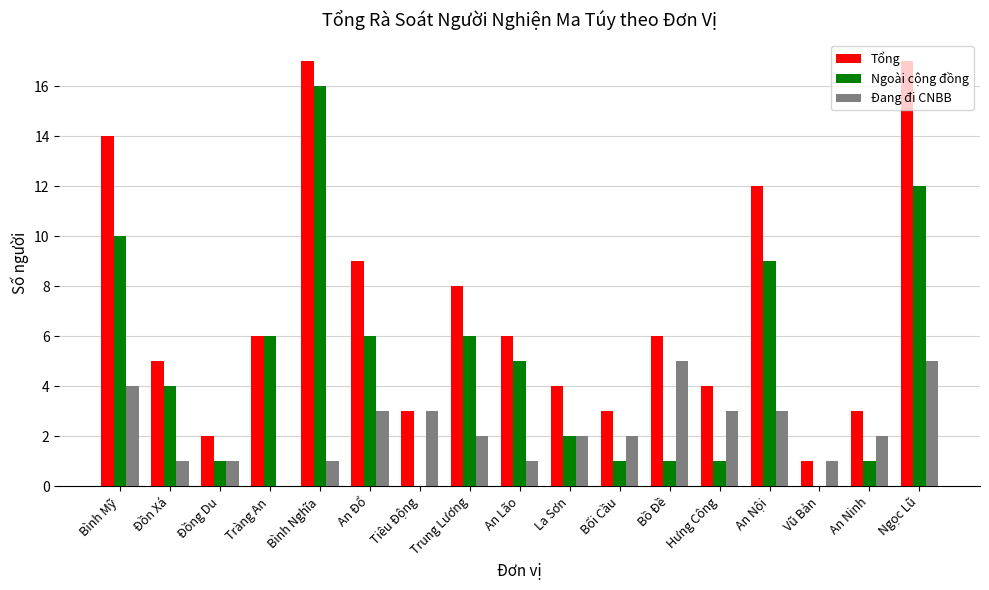

What is the average value of the Tổng series?

7